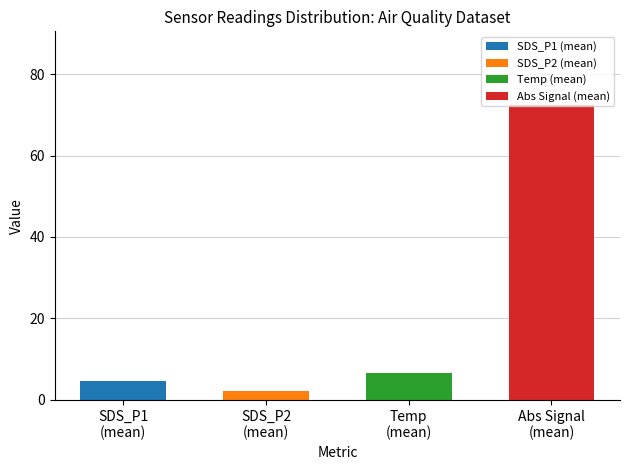

What is the value of the 1st bar from the left?

4.7